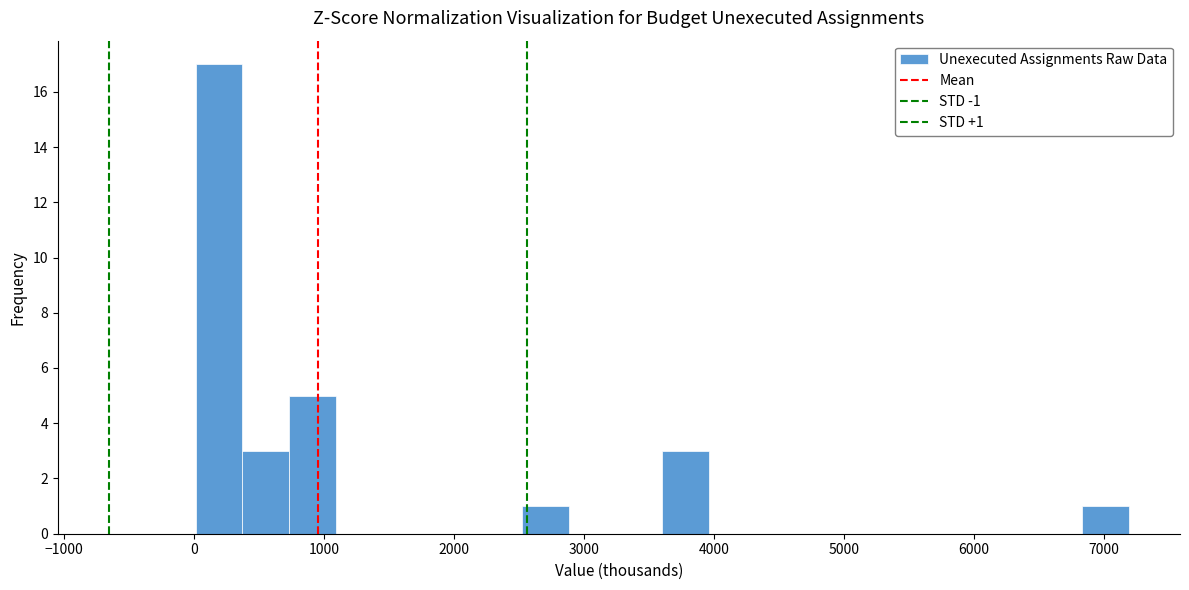

Read against the x-axis, roughly where is the centre of the tallest bar?

200